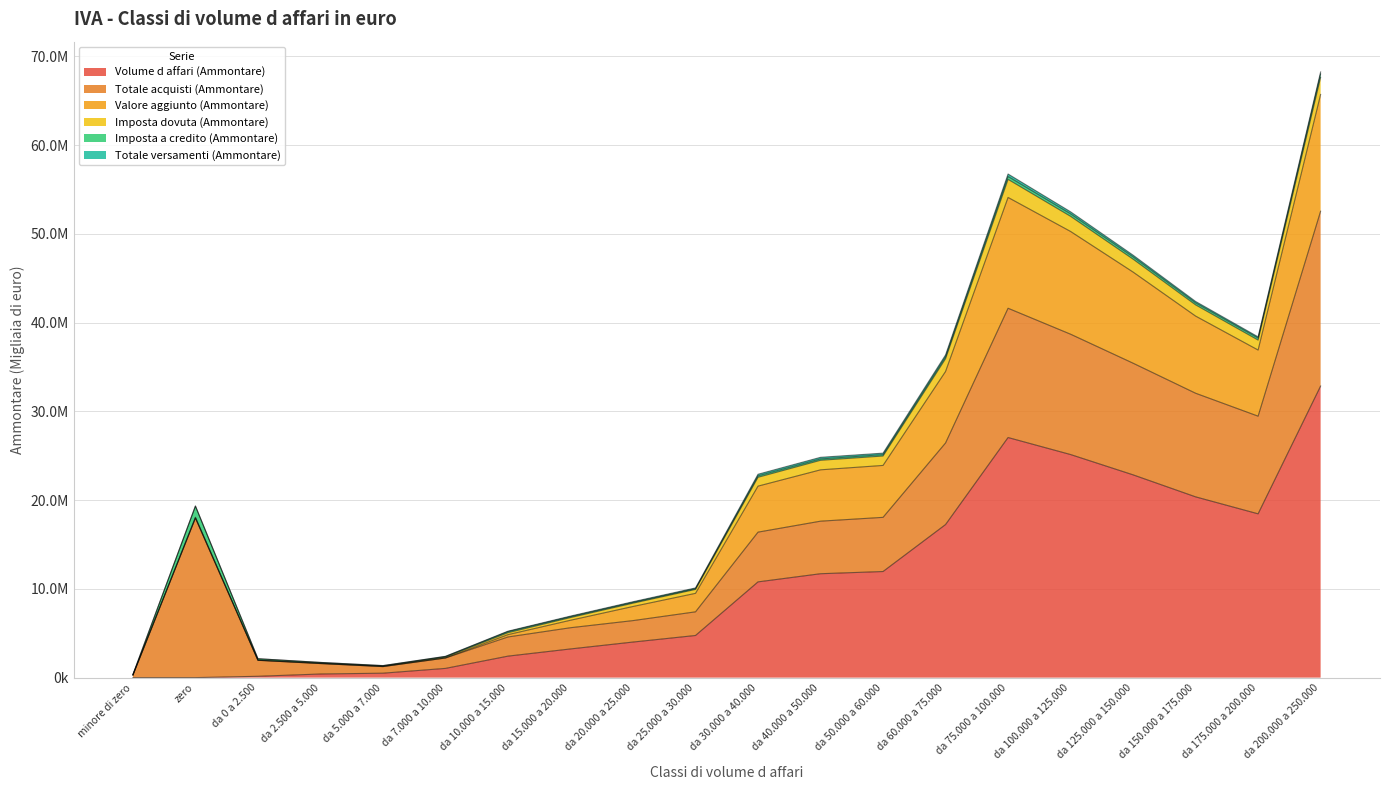

At which category does Valore aggiunto (Ammontare) reach its first local peak?

da 75.000 a 100.000